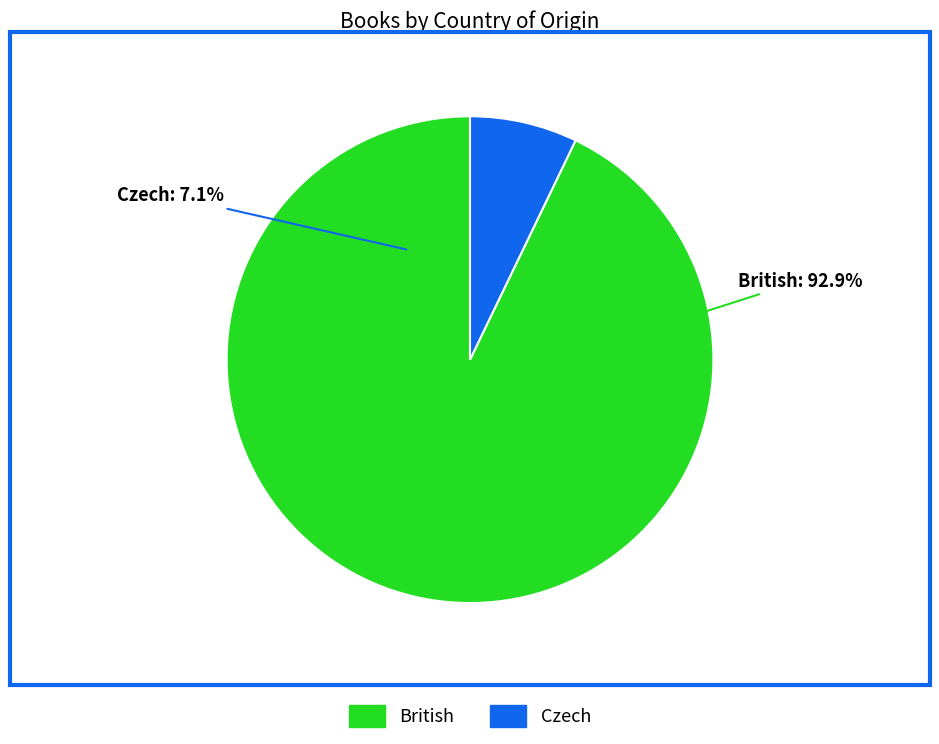

True or false: Czech accounts for 1% of the total.

False